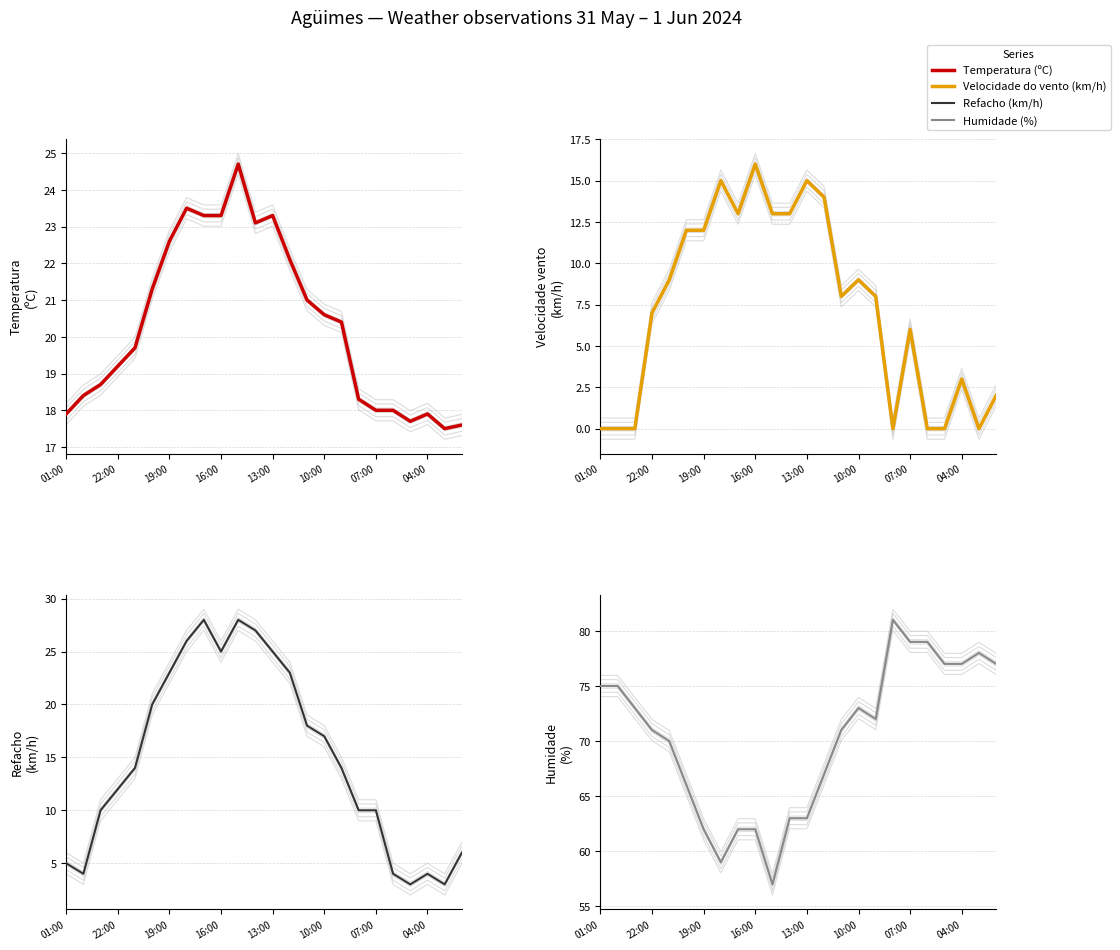

Is the value of Refacho (km/h) at 13 greater than the value of Temperatura (ºC) at 16?

Yes